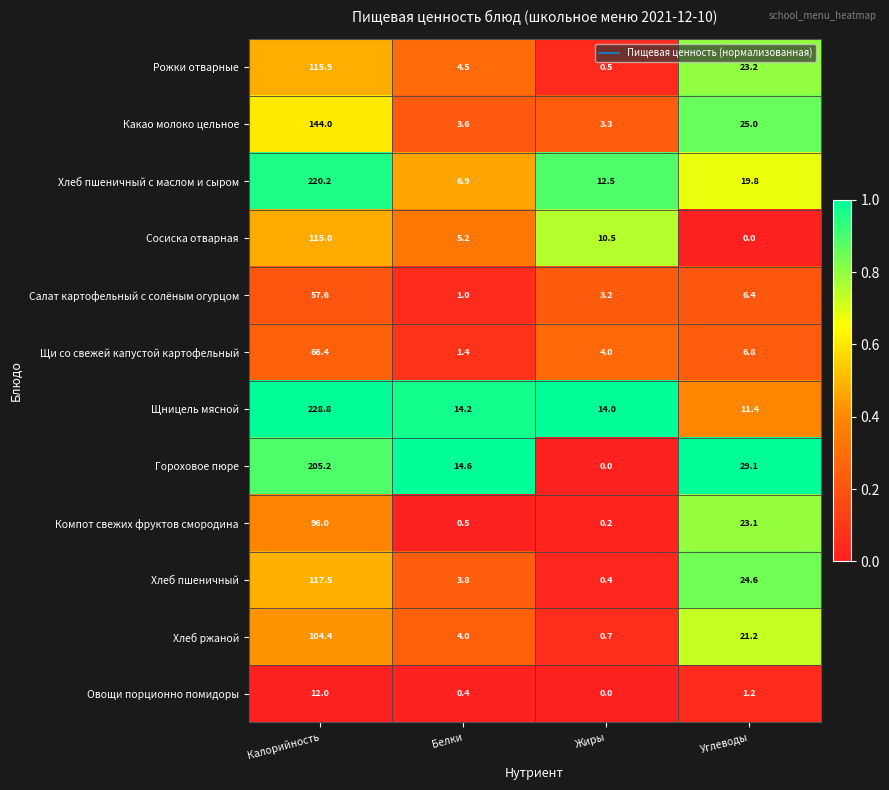

What is the highest value of the Овощи порционно помидоры series?

12.0